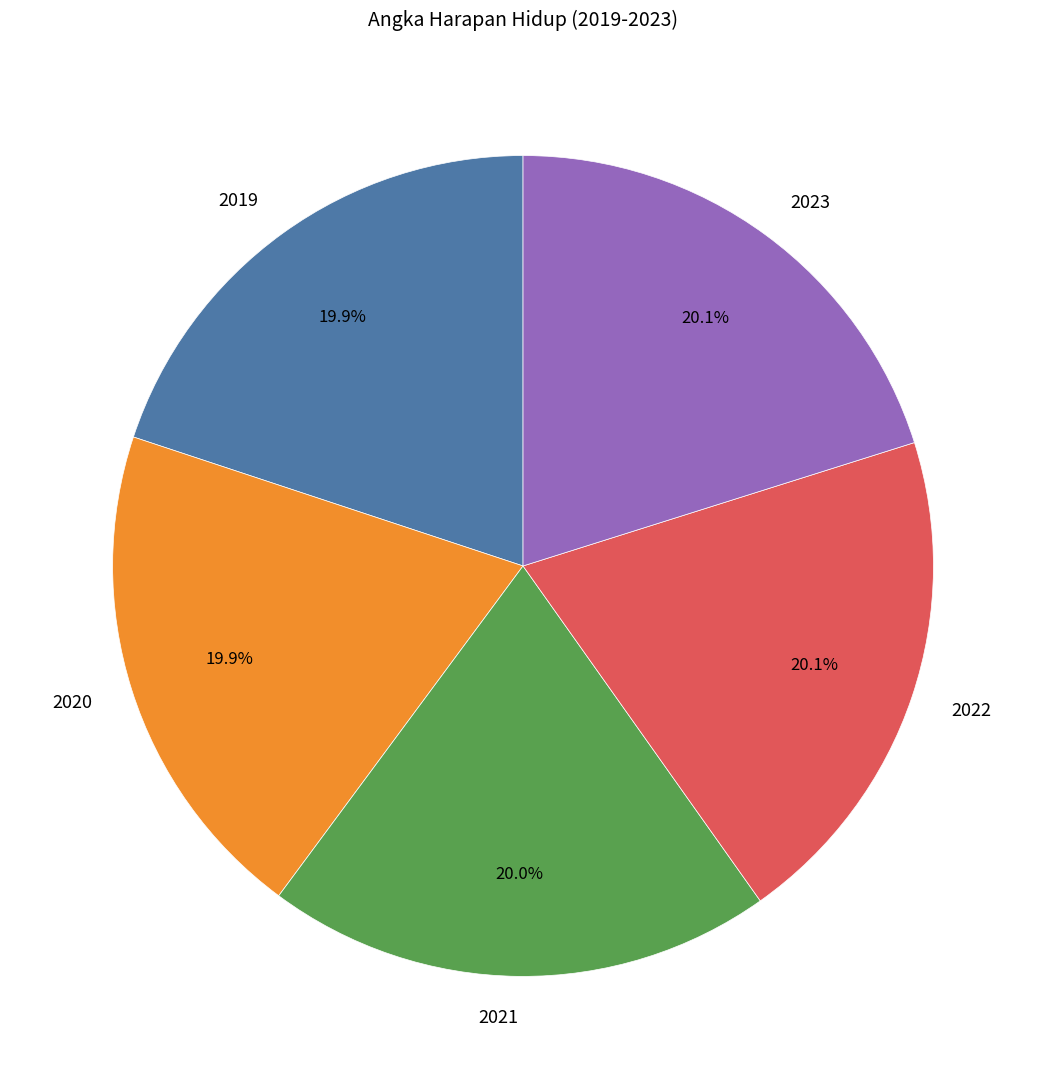

Is 2022 the majority of the pie?

No